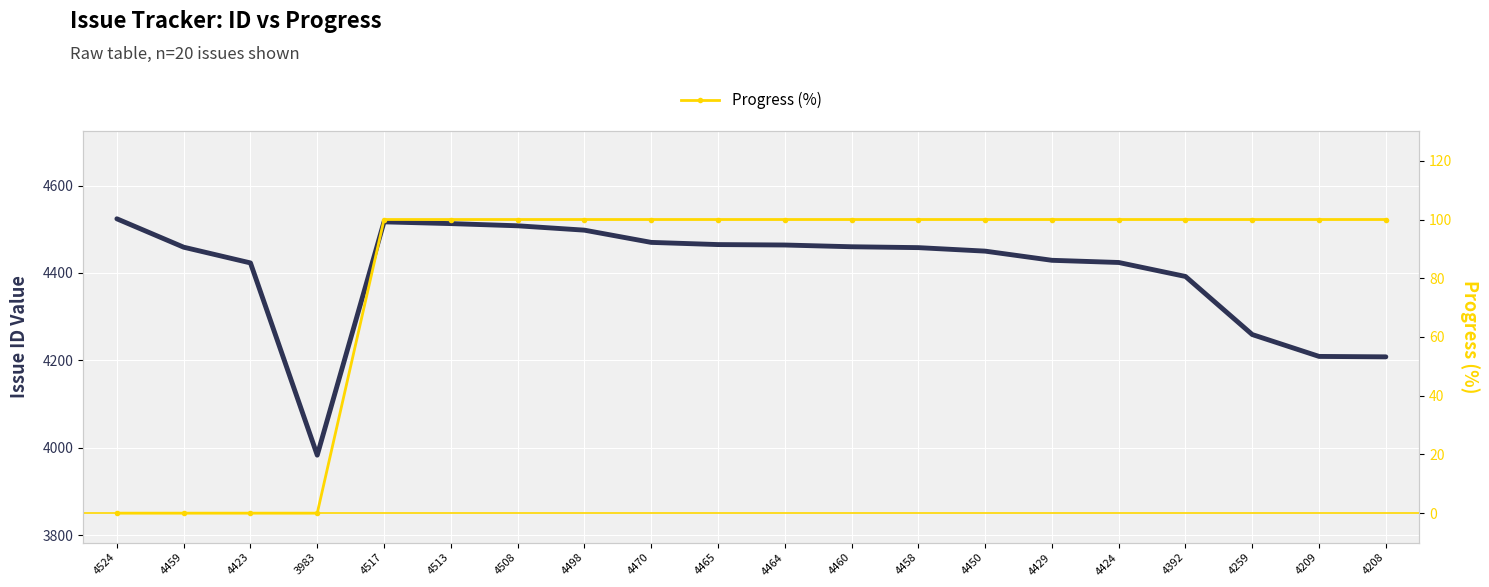

Between 4470 and 4464, which series saw the biggest shift?

Issue ID